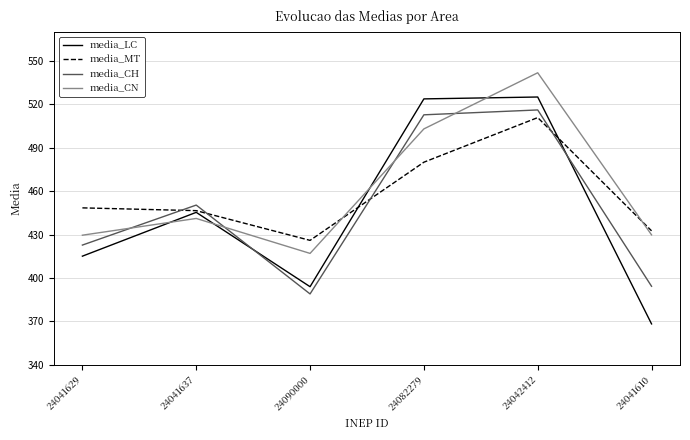

The value of media_MT at 24041610 is 432.6. True or false?

True